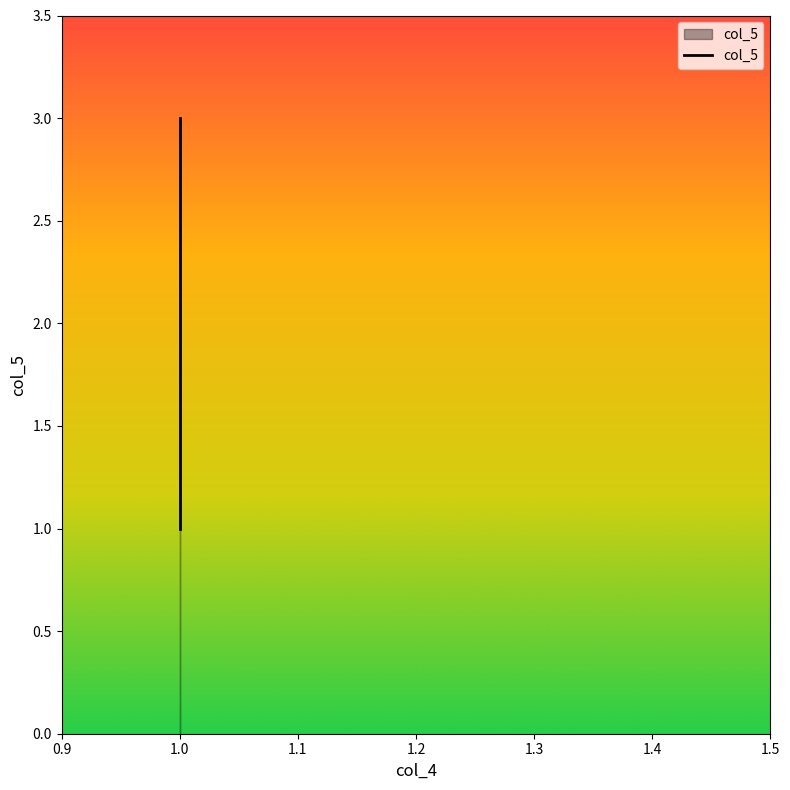

At which label is the value closest to 2?

1.0